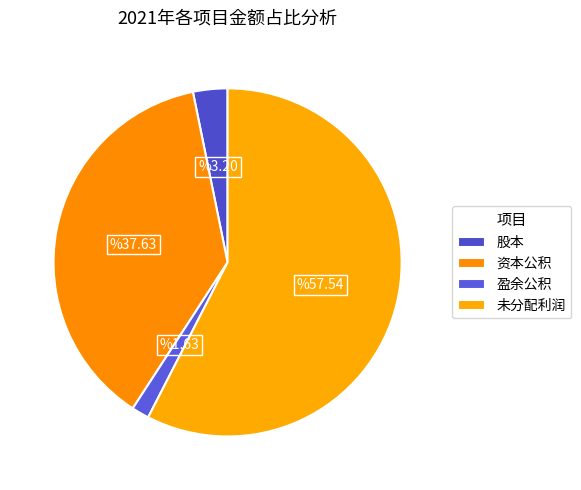

Count the number of slices in the pie.

4